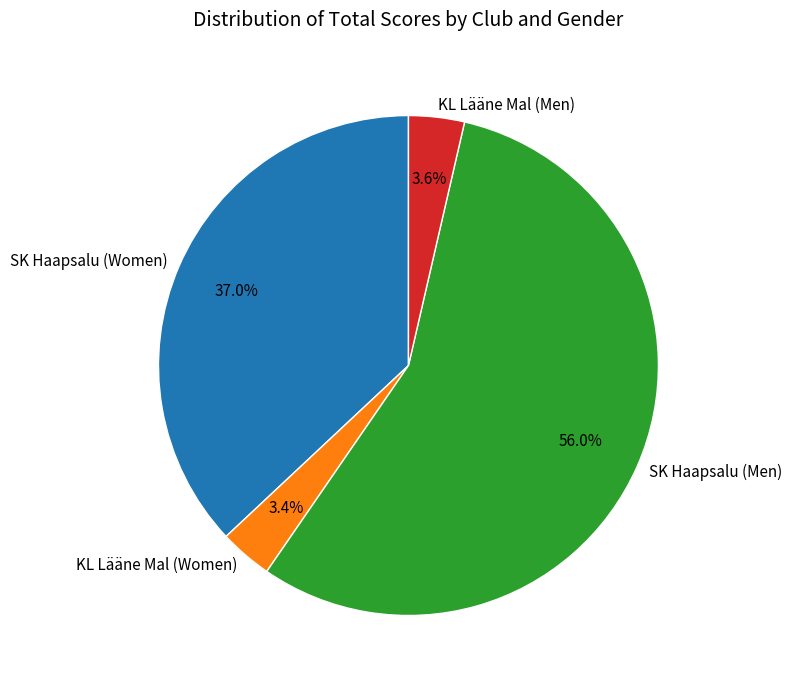

Is there any slice that represents more than half of the pie?

Yes